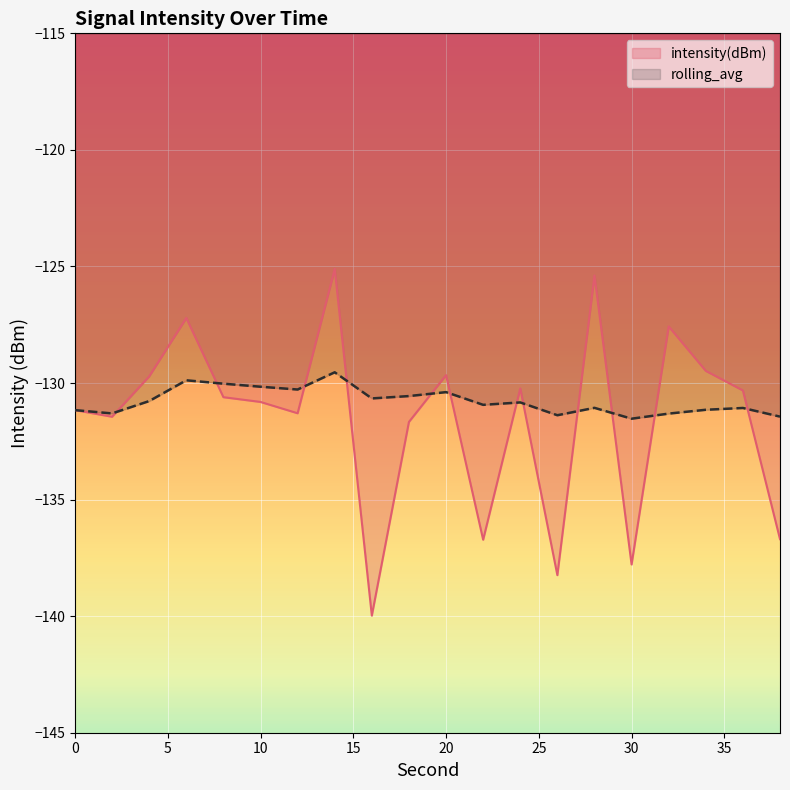

What is the approximate value of intensity(dBm) at 30?

-137.8